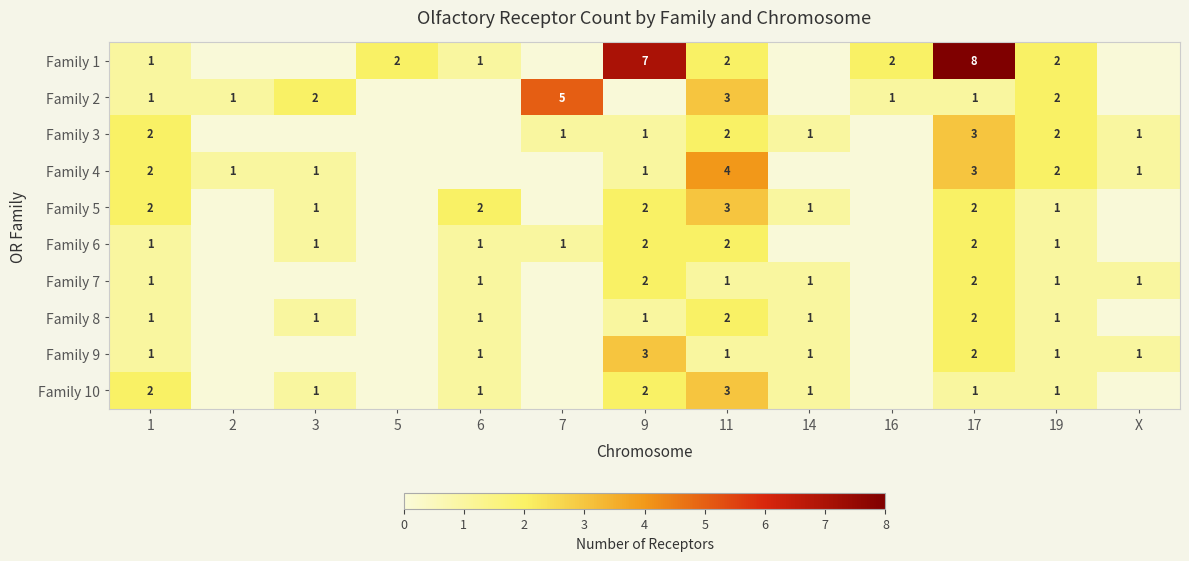

The value of Family 6 at 3 is 2. True or false?

False